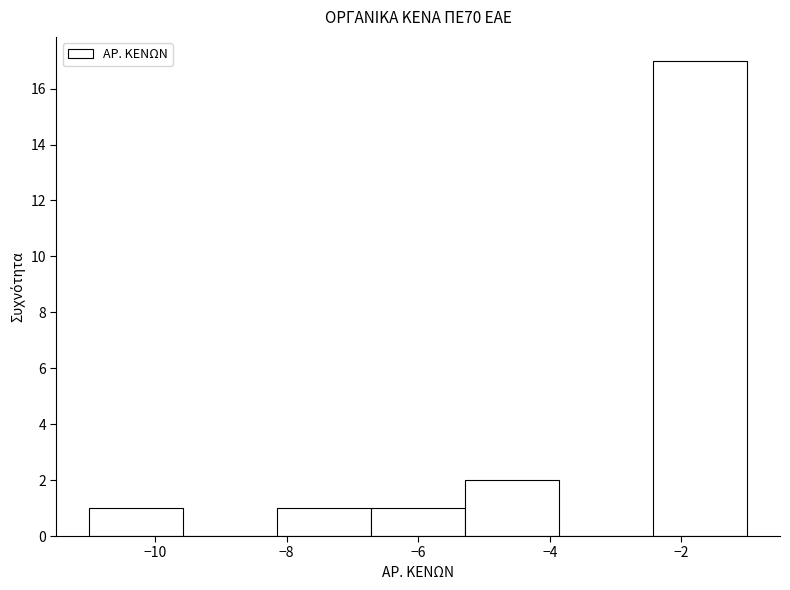

Reading left to right, transcribe this chart: for each bar, give the range it covers on the x-axis and its height. Neither the bar edges nor the heights are printed on the chart, so give them approximately, as read against the axes.

-11.0 to -9.6: 1
-9.6 to -8.2: 0
-8.2 to -6.8: 1
-6.8 to -5.2: 1
-5.2 to -3.8: 2
-3.8 to -2.4: 0
-2.4 to -1.0: 17